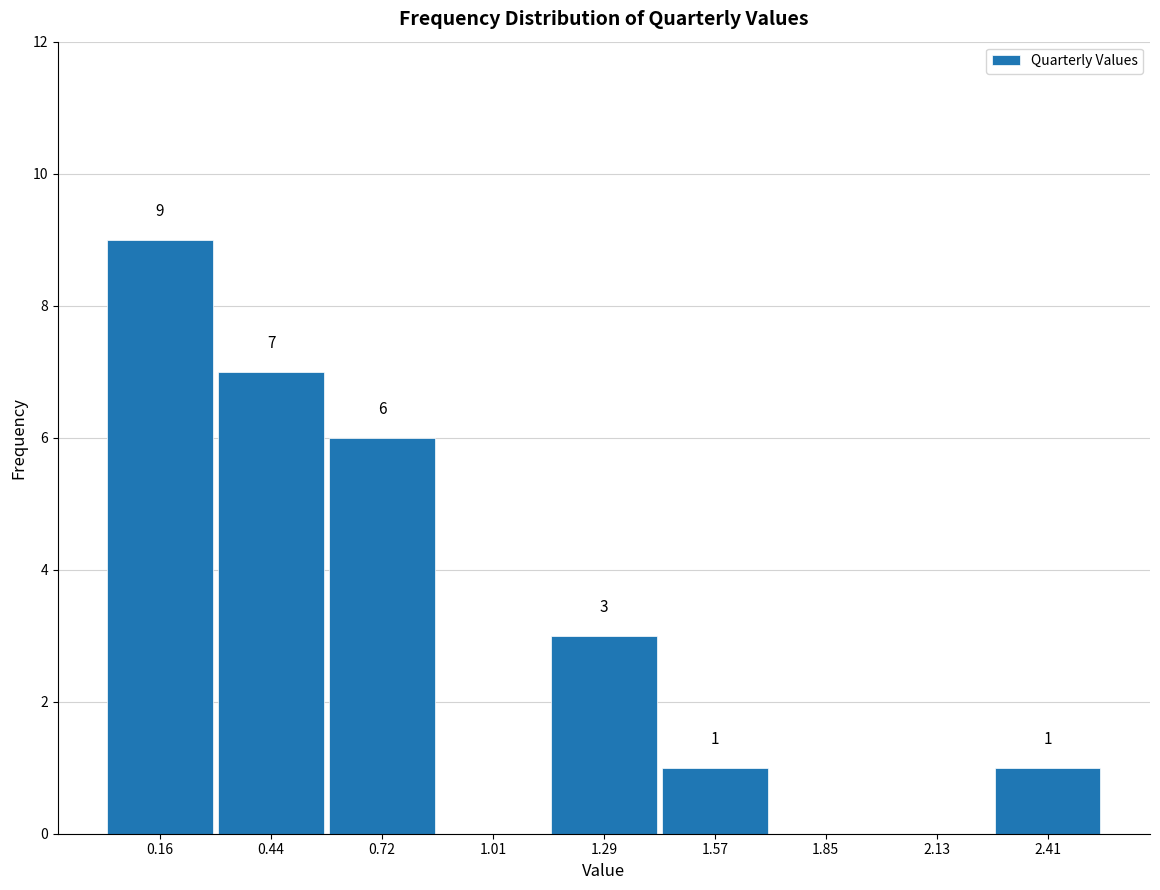

Over which range of the x-axis is the bar tallest?

0.00 to 0.30